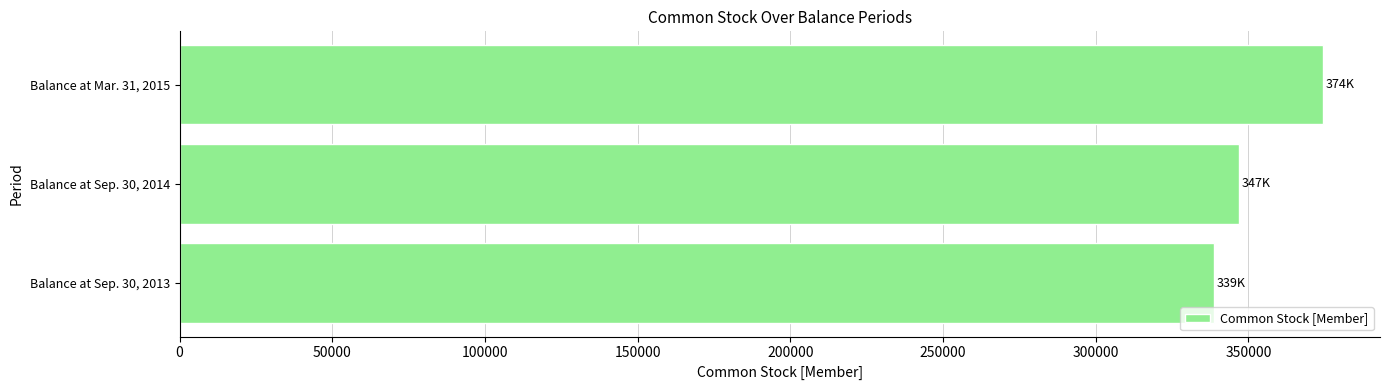

How many bars are there in total?

3